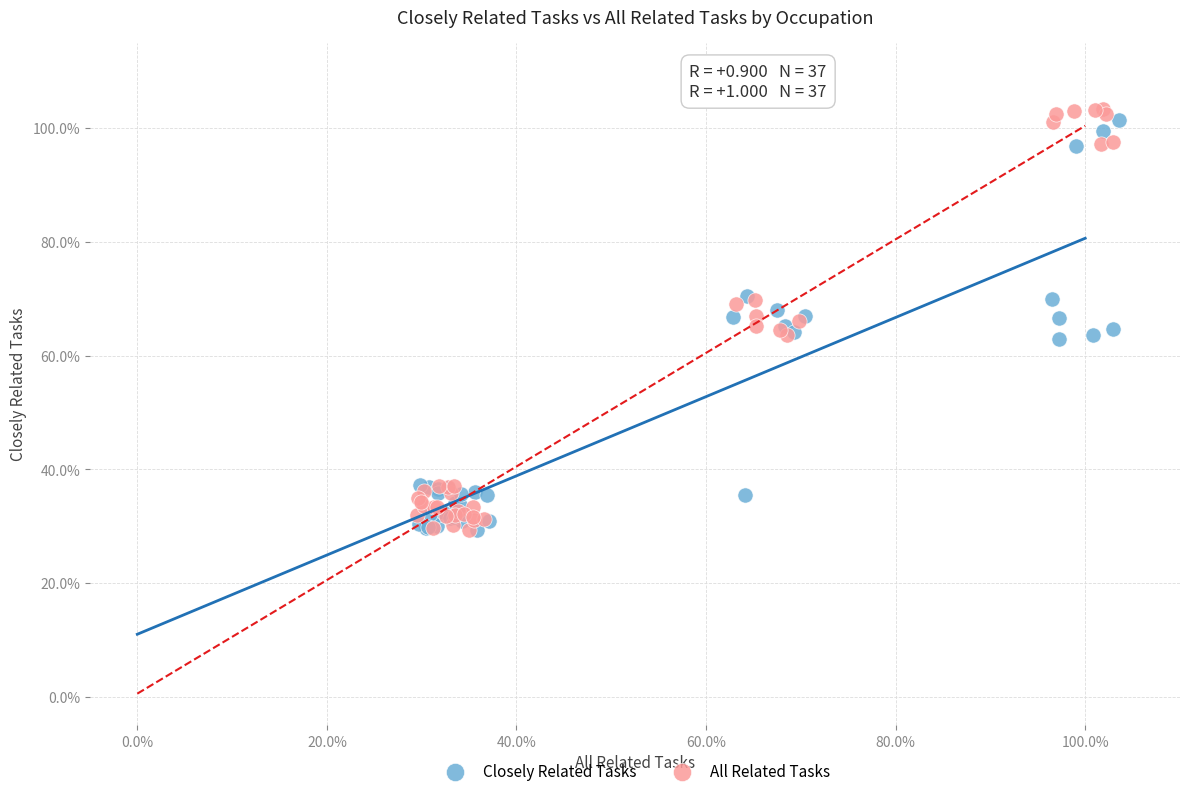

Which series has the widest spread of Y values?

All Related Tasks